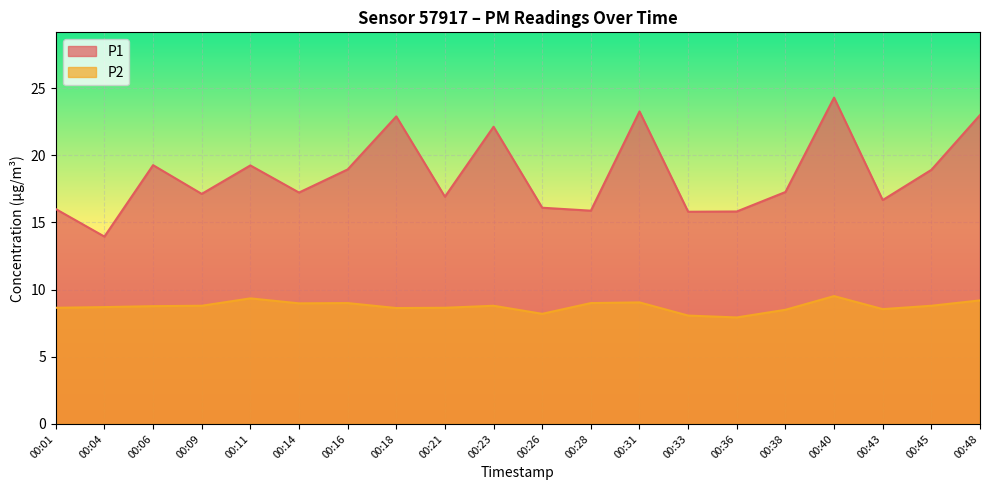

What is the greatest value displayed?

24.3